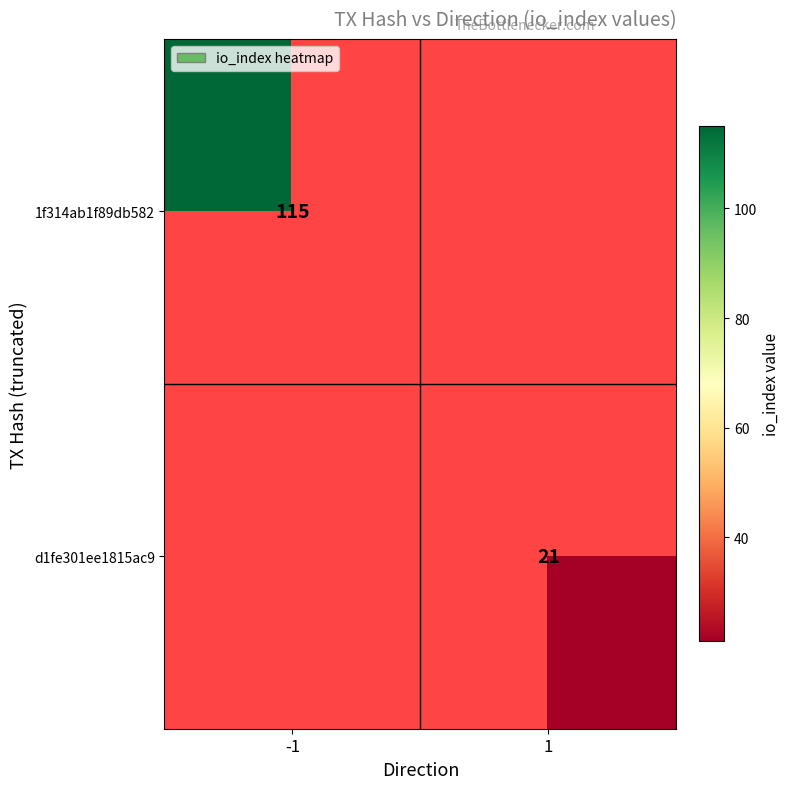

What is the greatest value displayed?

115.0